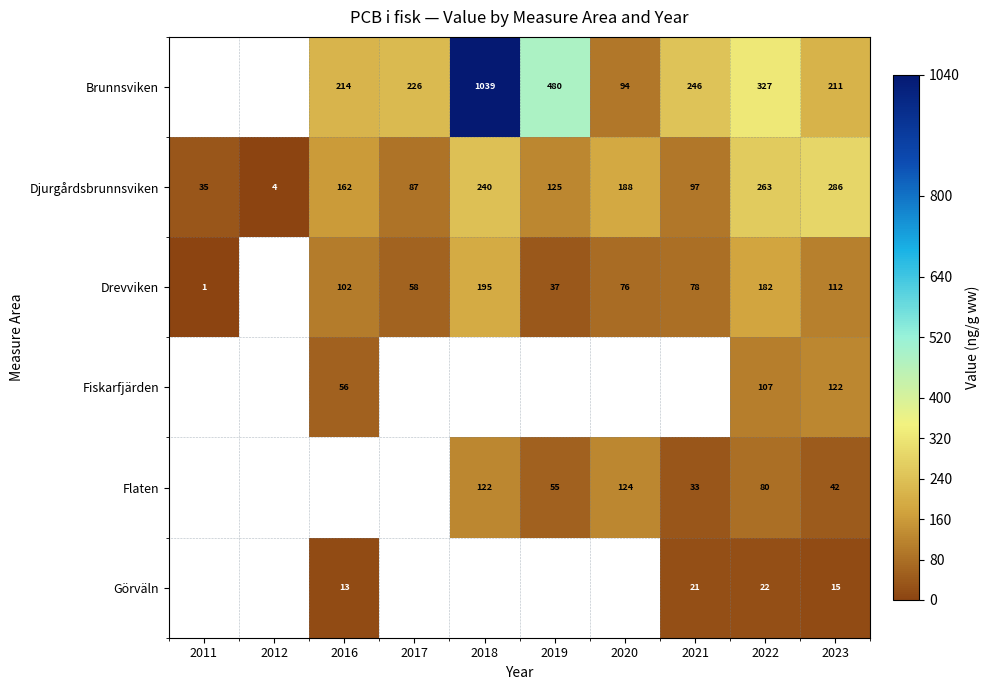

Which label corresponds to the largest value in the chart?

2018